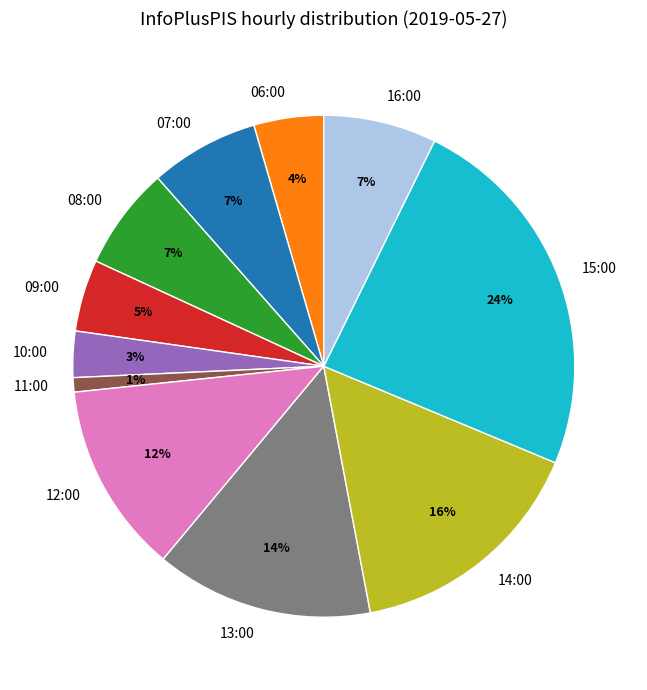

Which slice is the smallest?

11:00